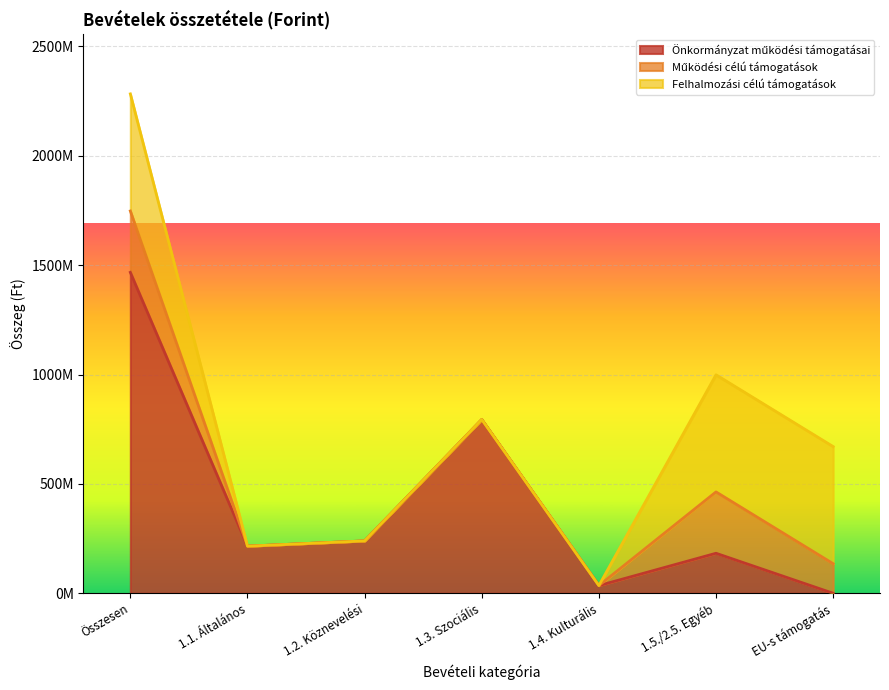

What is the label of the 5th point from the left?

1.4. Kulturális